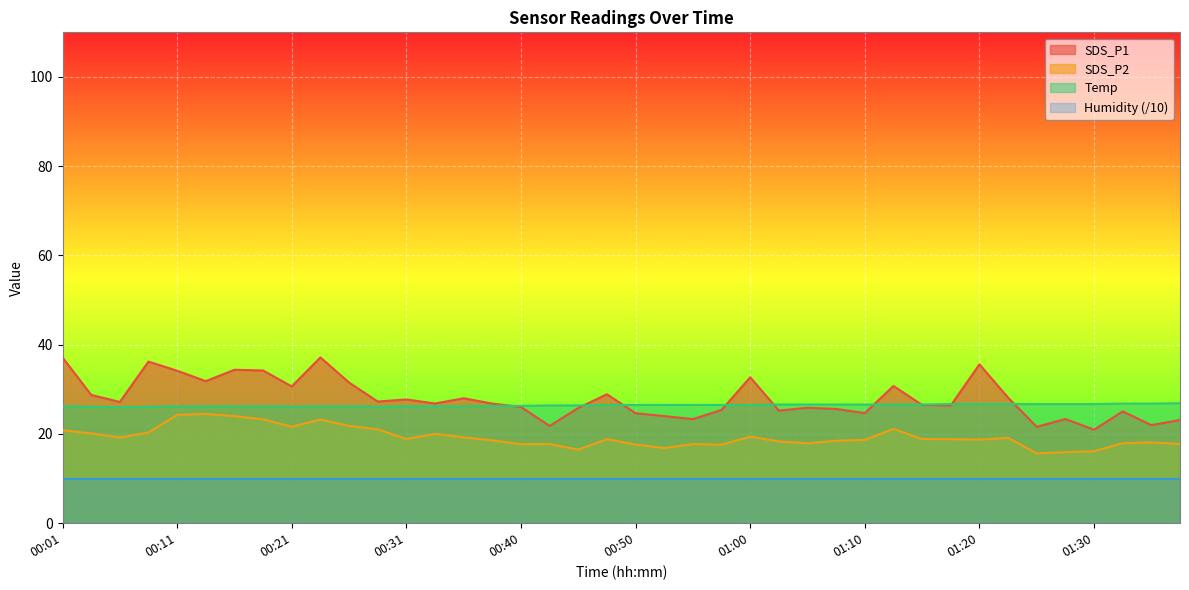

What is the sum of the SDS_P1 values at 01:22 and 00:36?

56.1